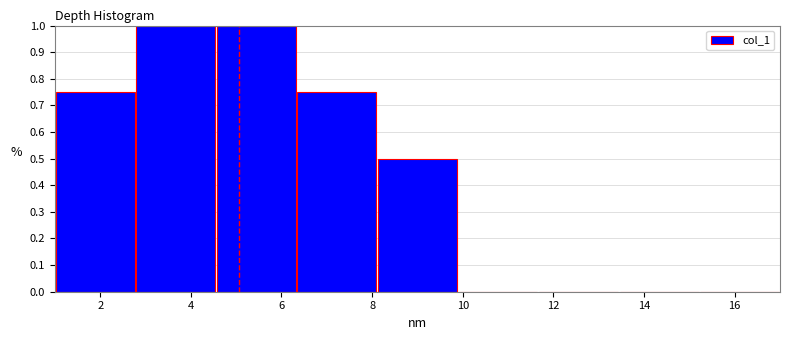

What is the height of the bar covering 4.6 to 6.4 on the x-axis? Neither the bar edges nor the heights are printed on the chart, so give them approximately, as read against the axes.

1.00